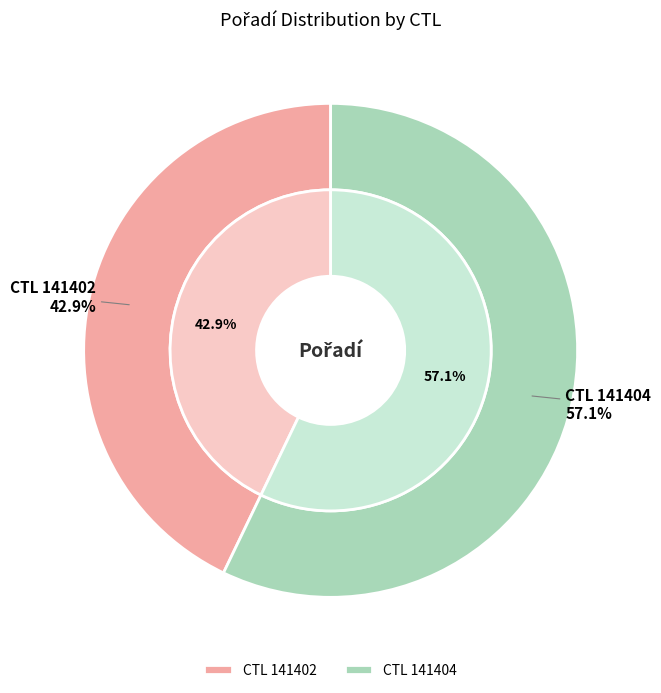

What is the smallest slice in the pie chart?

141402